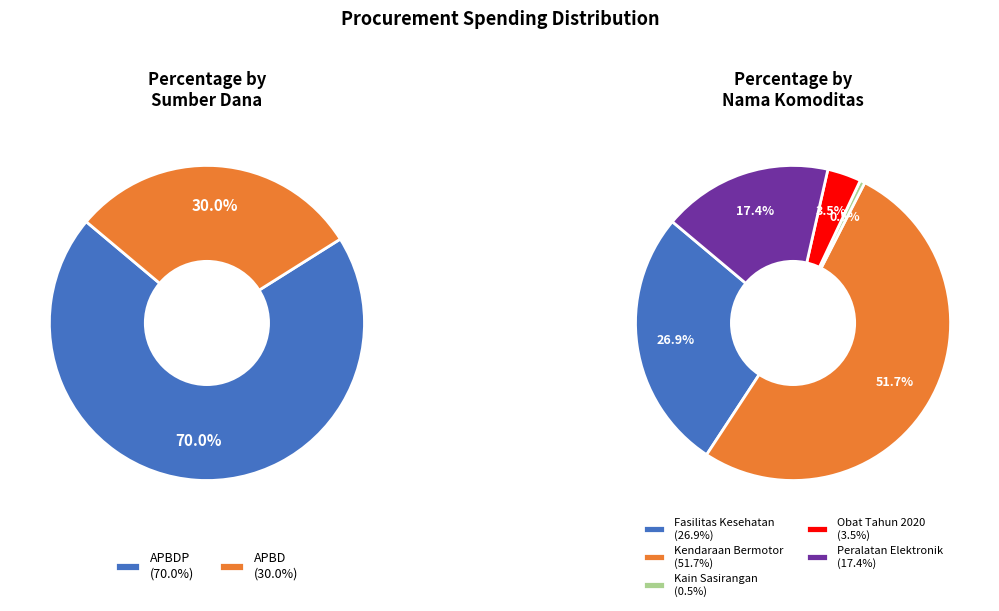

Does 15 account for over 50% of the chart?

No